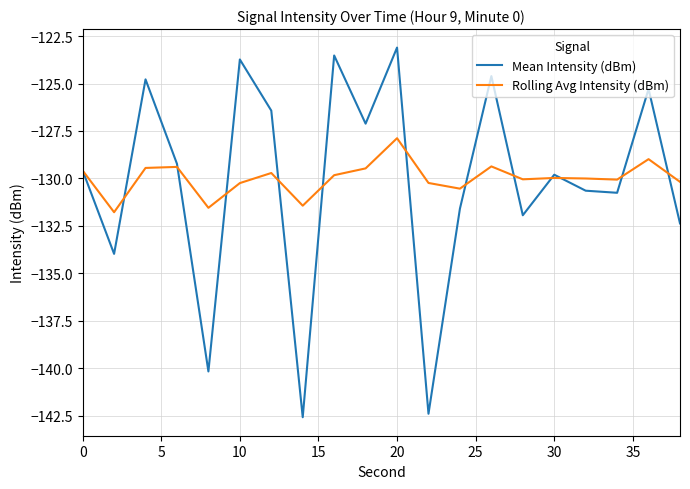

What is the minimum value for Mean Intensity (dBm)?

-142.6